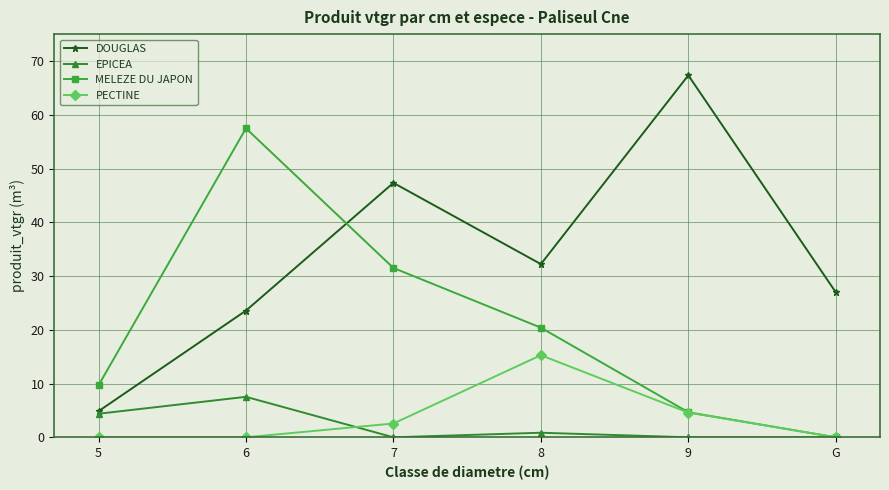

Which category has the highest value across all series?

9